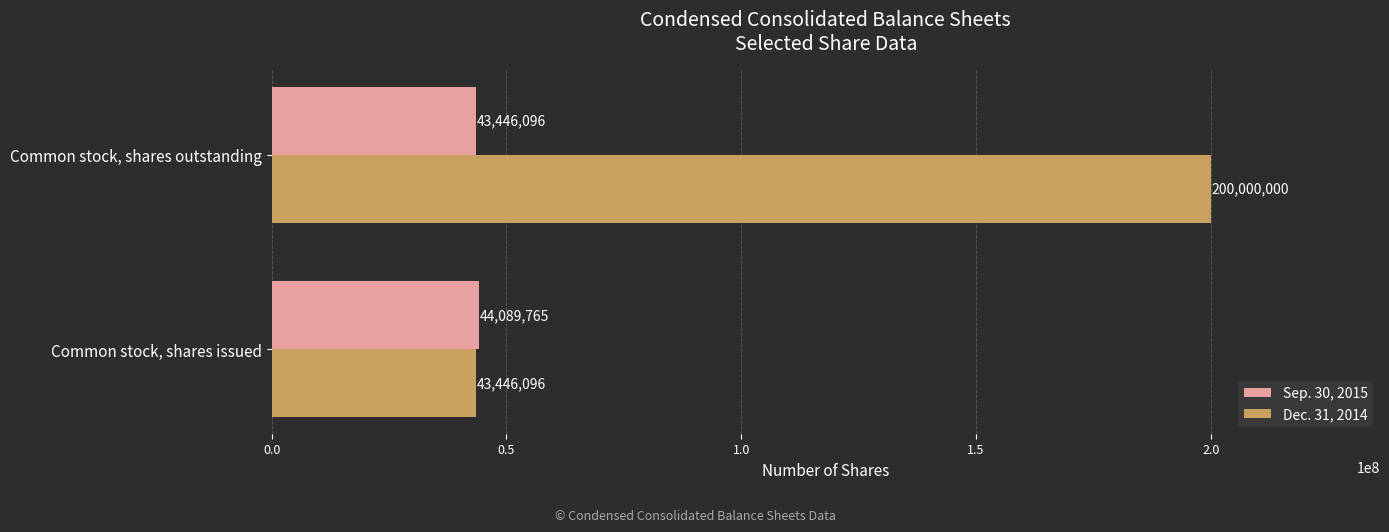

At which category is the sum across all series the highest?

Common stock, shares outstanding